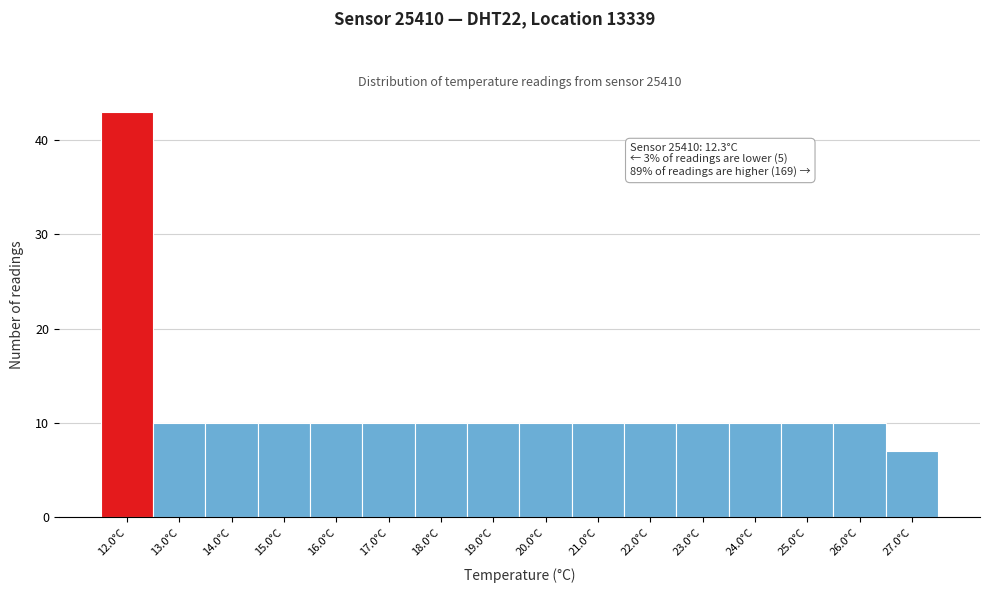

Reading right to left, list all the values displayed in this chart.

27.0°C=7	26.0°C=10	25.0°C=10	24.0°C=10	23.0°C=10	22.0°C=10	21.0°C=10	20.0°C=10	19.0°C=10	18.0°C=10	17.0°C=10	16.0°C=10	15.0°C=10	14.0°C=10	13.0°C=10	12.0°C=43